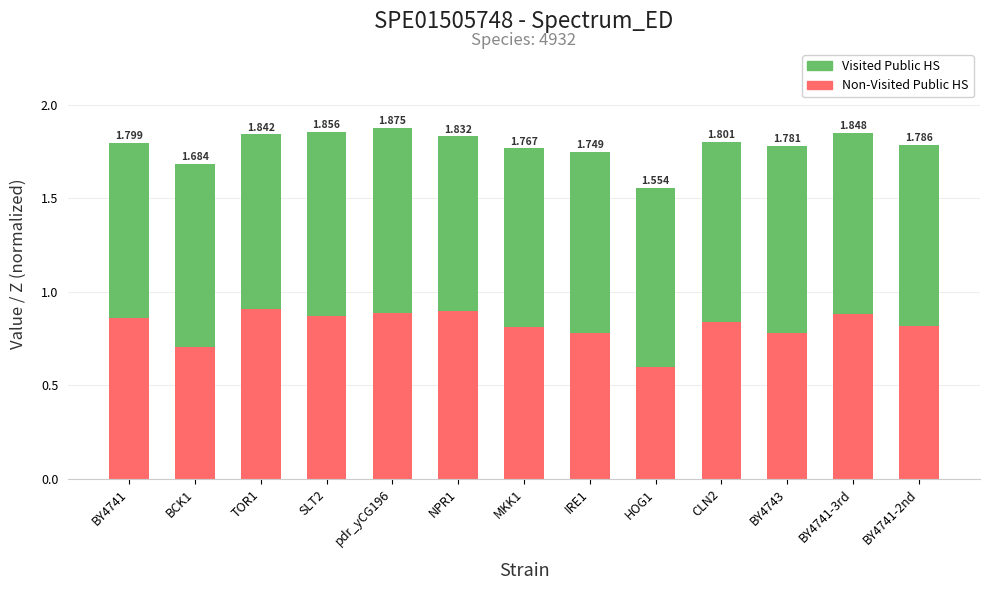

What is the average value of the Visited Public HS series?

1.0